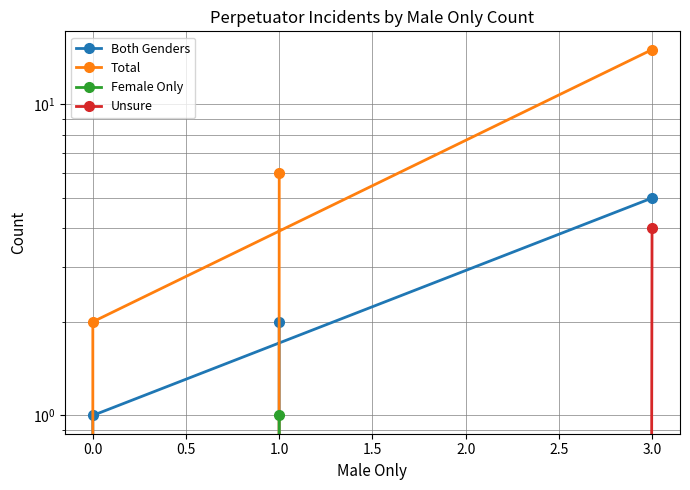

What is the total value across all series at 0.0?

3